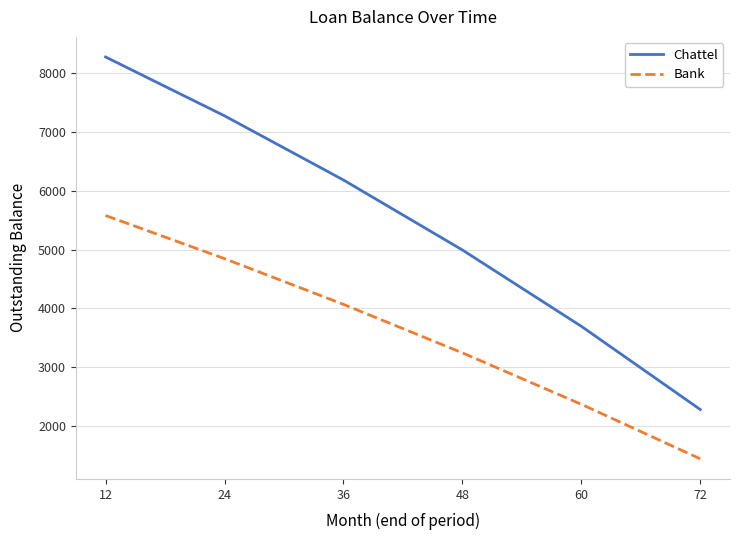

True or false: Bank has more than 2 points higher than both neighbors.

False